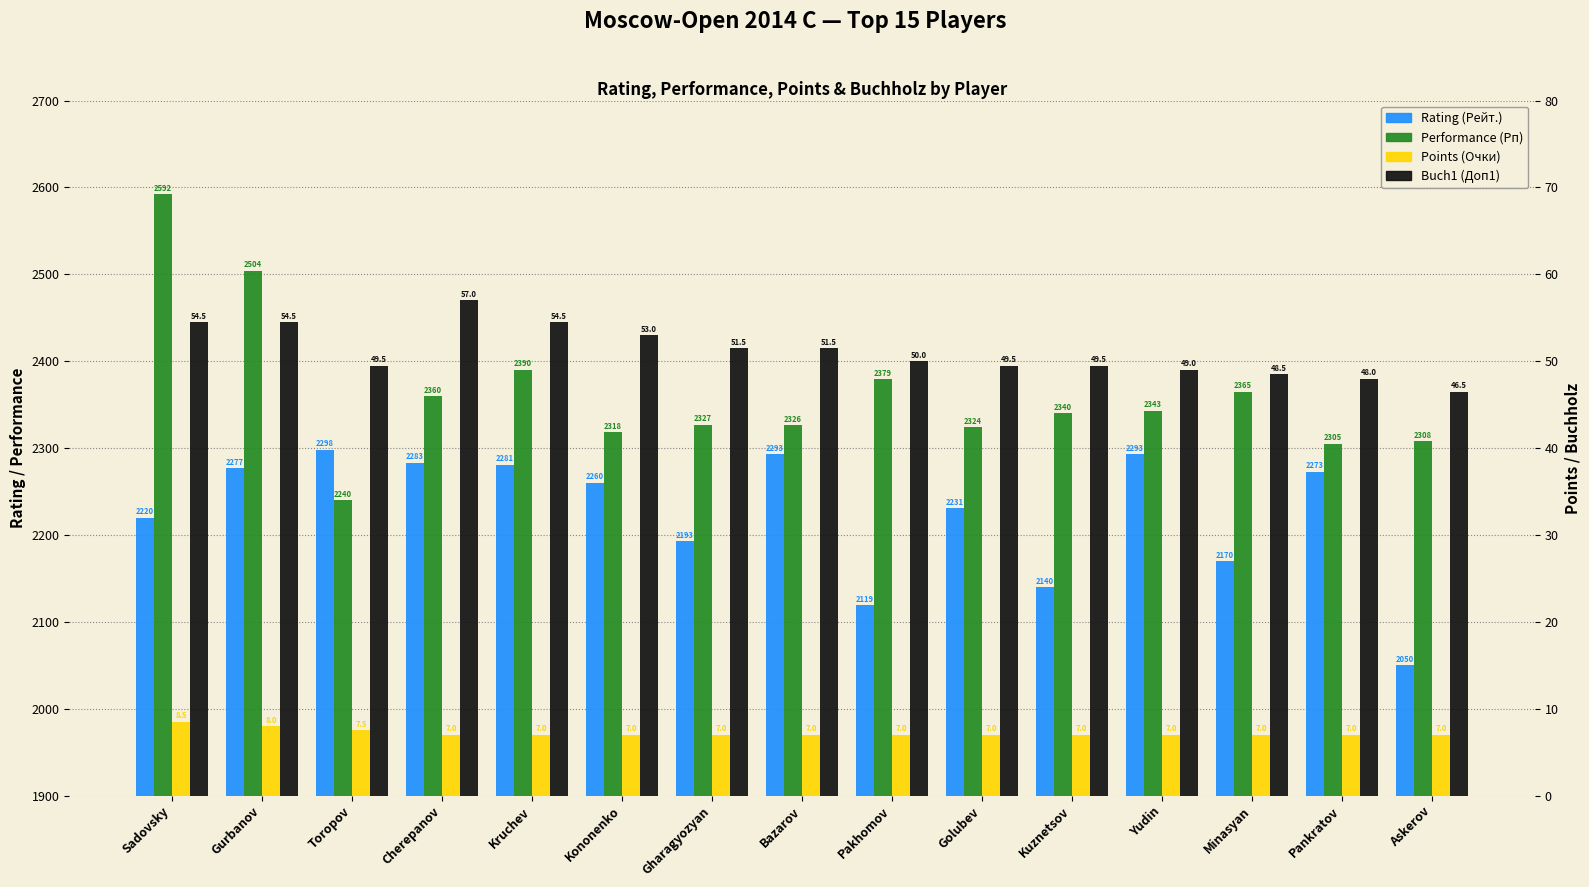

Are the bars horizontal?

No